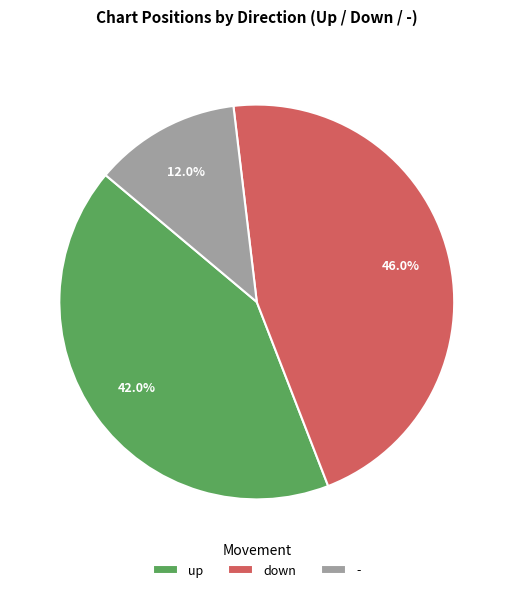

Is there any slice that represents more than half of the pie?

No